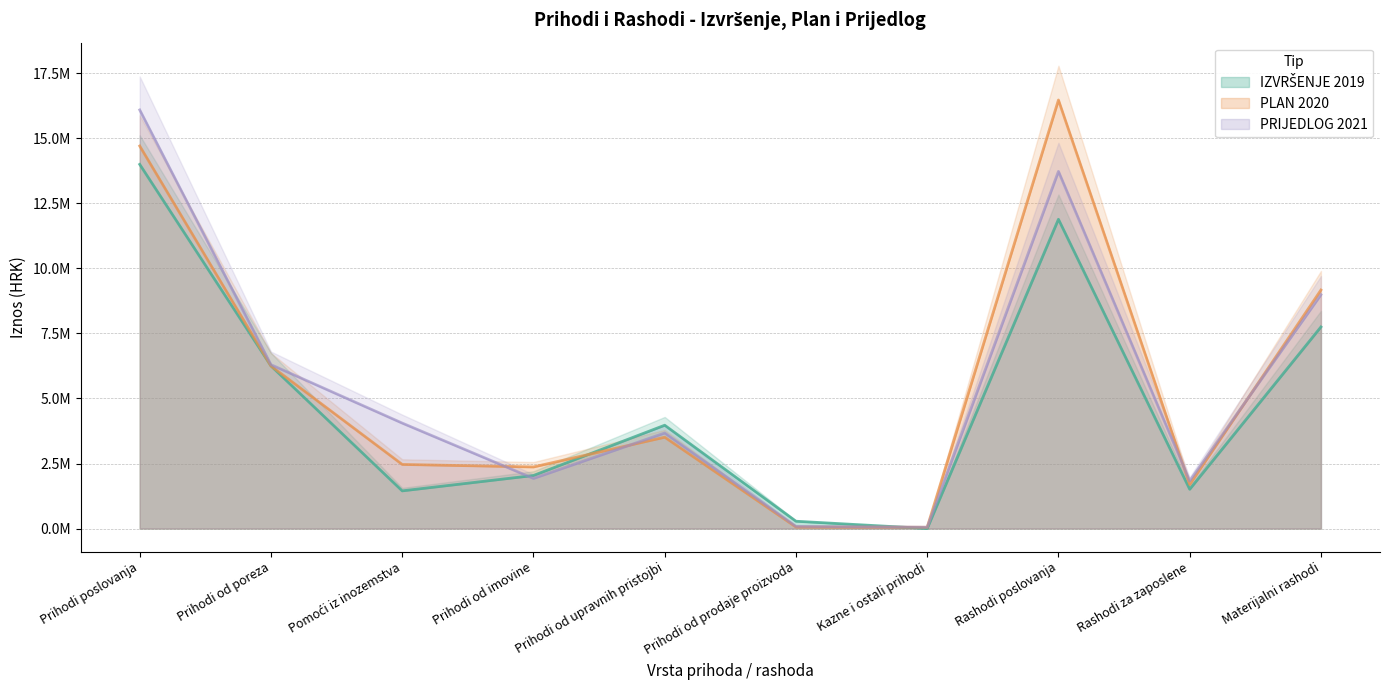

How many lines are shown in the chart?

3